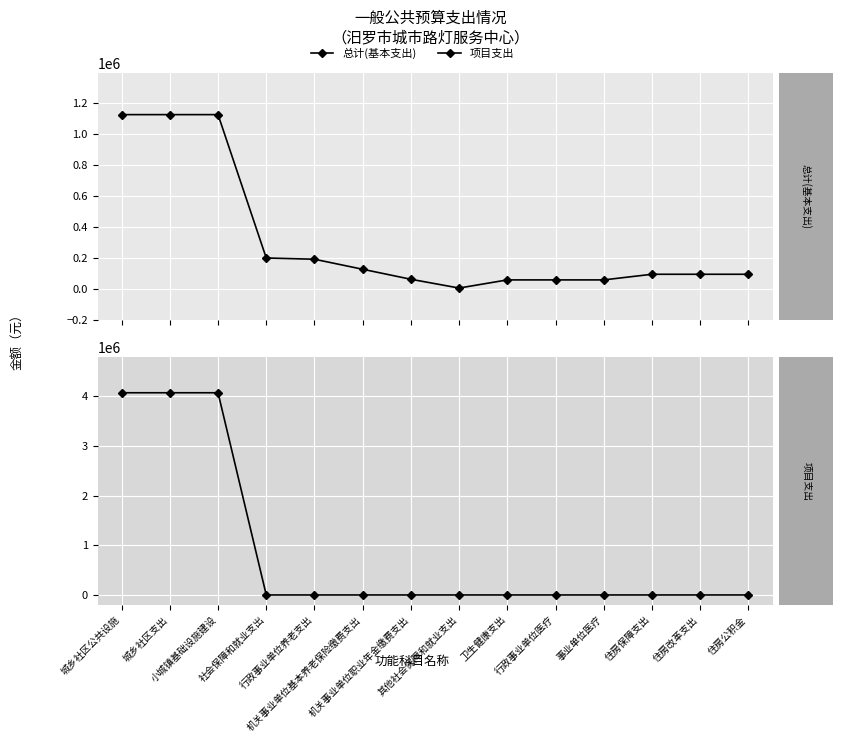

List the series in order of their peak value, lowest first.

总计(基本支出), 项目支出